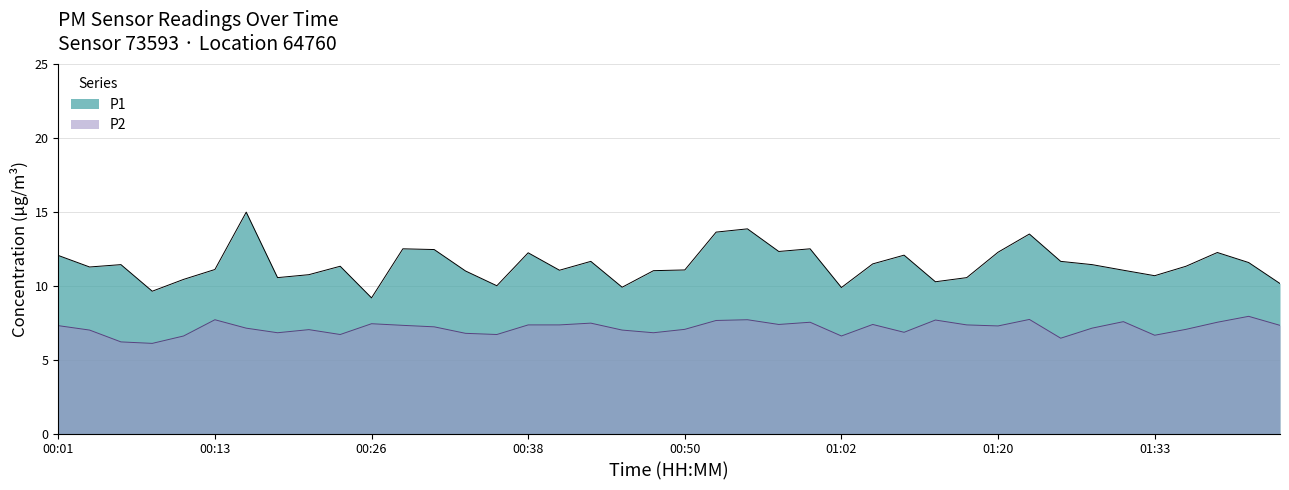

How many interior local peaks does the P2 series have?

11